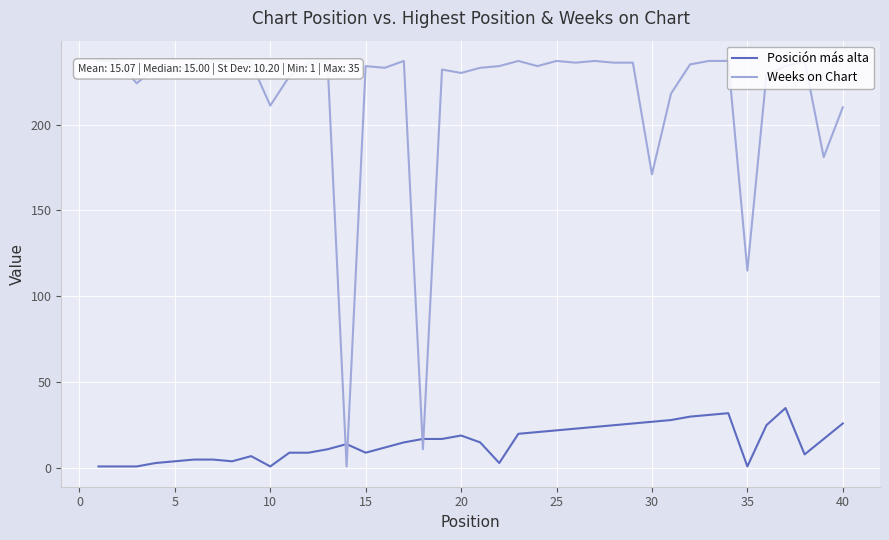

Which series has the largest total across all categories?

Weeks on Chart